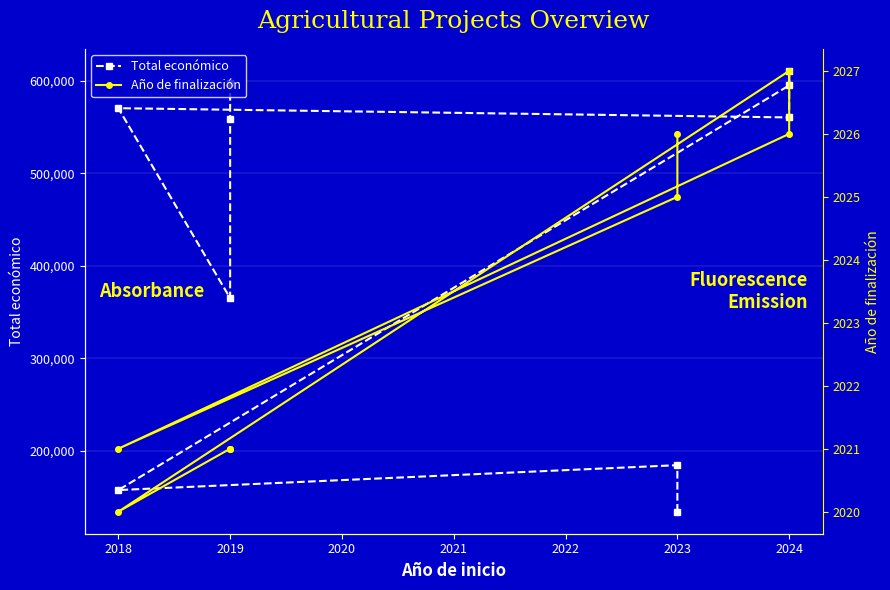

True or false: Total económico and Año de finalización intersect in this chart.

False